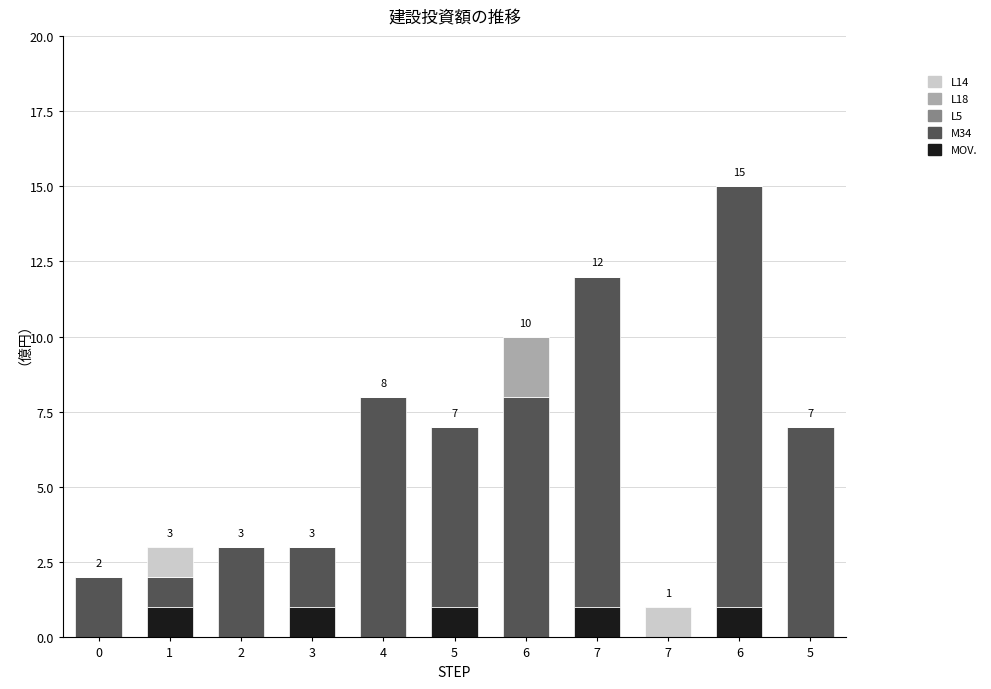

The value of L18 at 4 is -1. True or false?

False